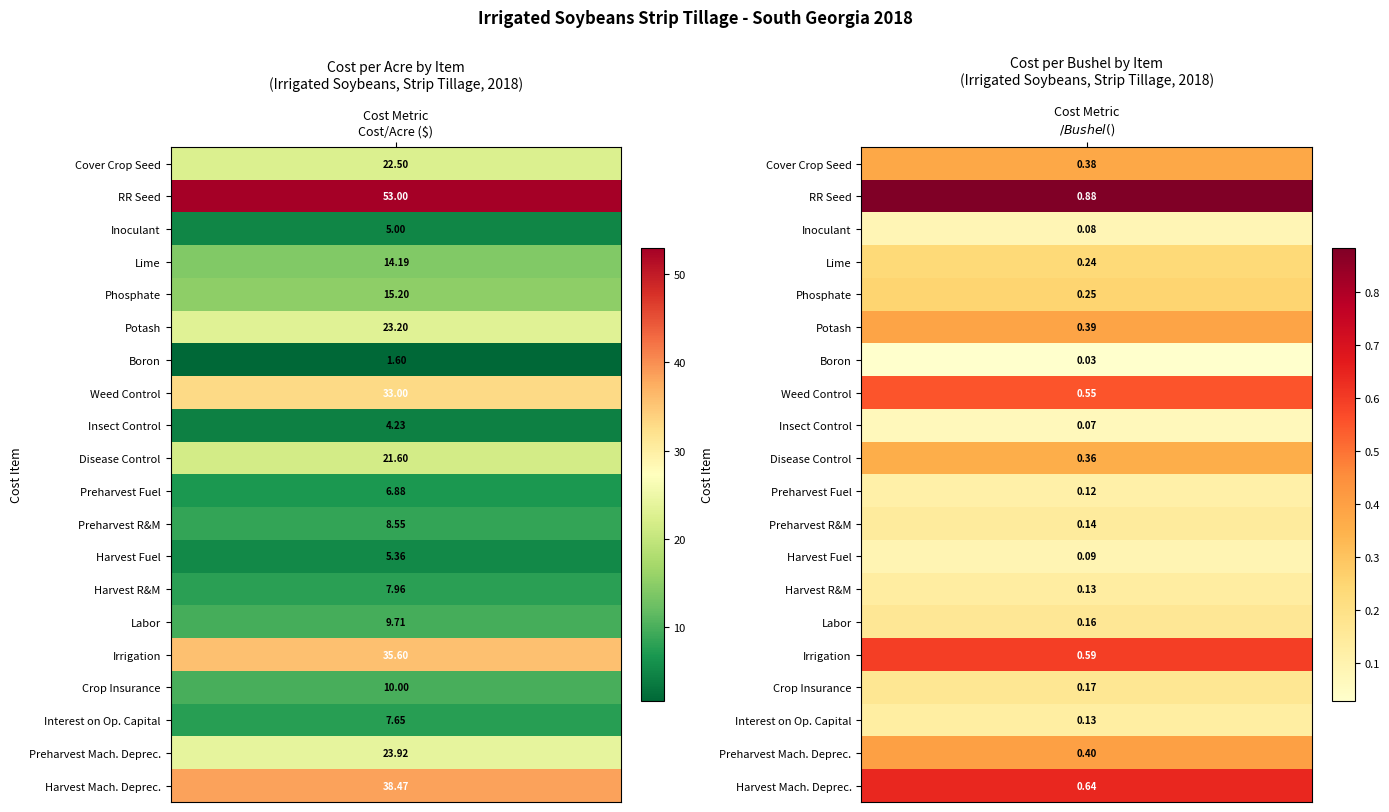

What is the total value across all series at 0?

347.6